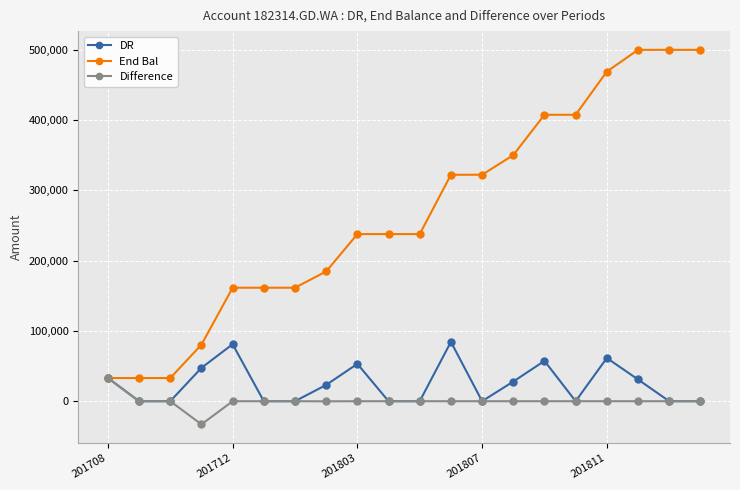

What is the maximum value shown in the chart?

500185.1